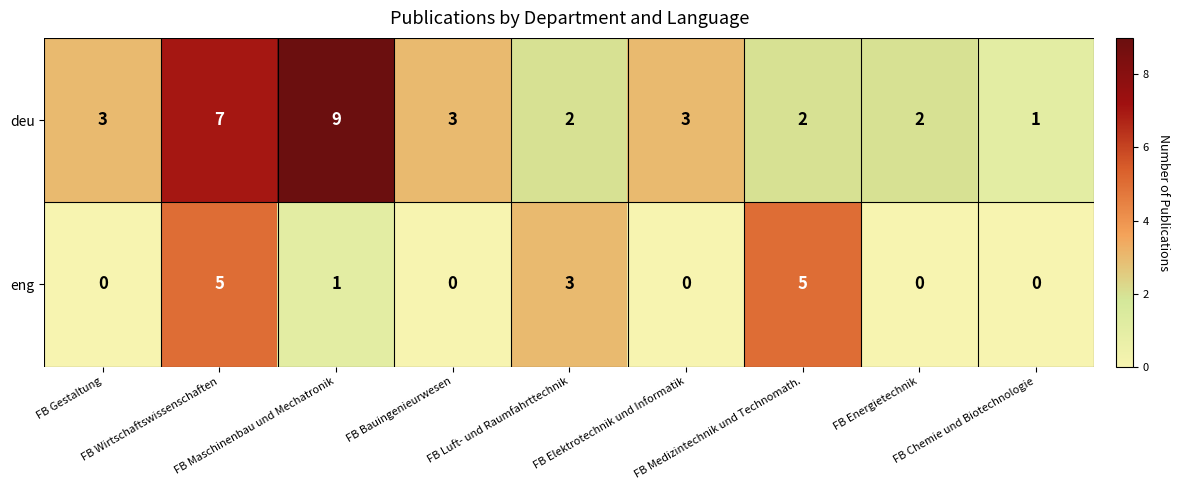

At which category is the sum across all series the highest?

FB Wirtschaftswissenschaften